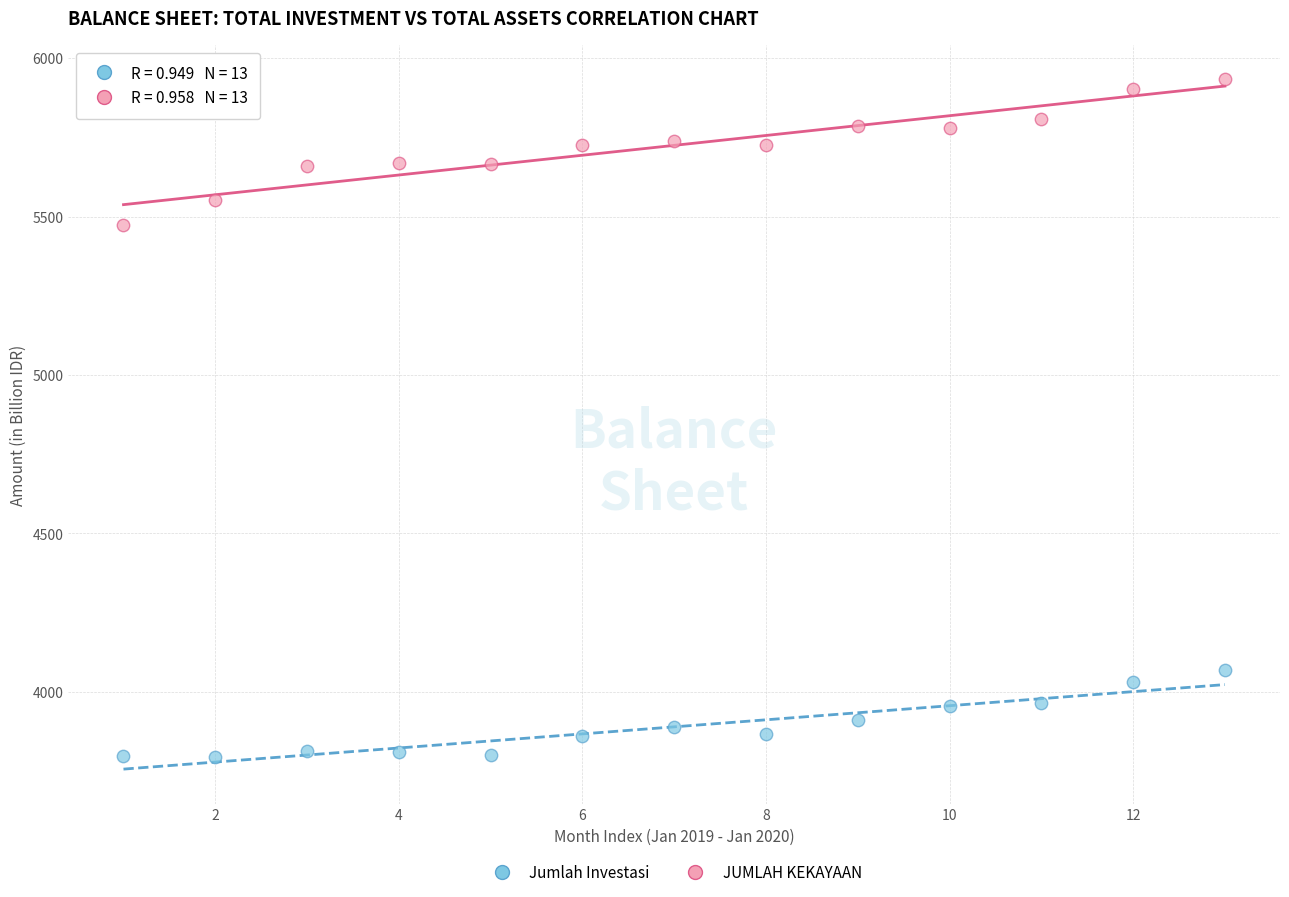

Across all data points, what is the range of Y values (max minus min)?

2136.8